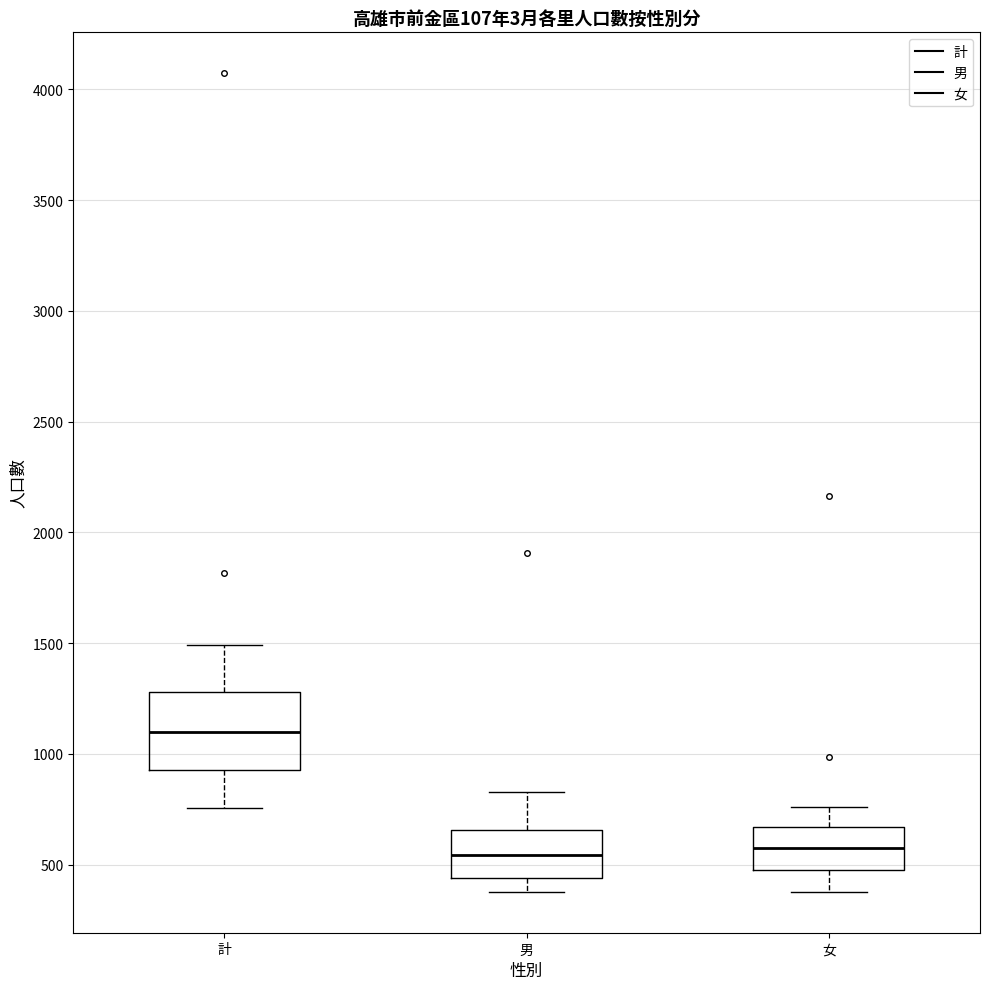

Reading left to right, transcribe this box plot: for each box, give where its median line is, the range the box spans, and where its two whiskers end, as read against the y-axis. The values are not printed on the chart, so give them approximately, as read against the axis.

計: median 1100, box 900 to 1300, whiskers 750 to 1500
男: median 550, box 450 to 650, whiskers 400 to 850
女: median 550, box 450 to 650, whiskers 400 to 750